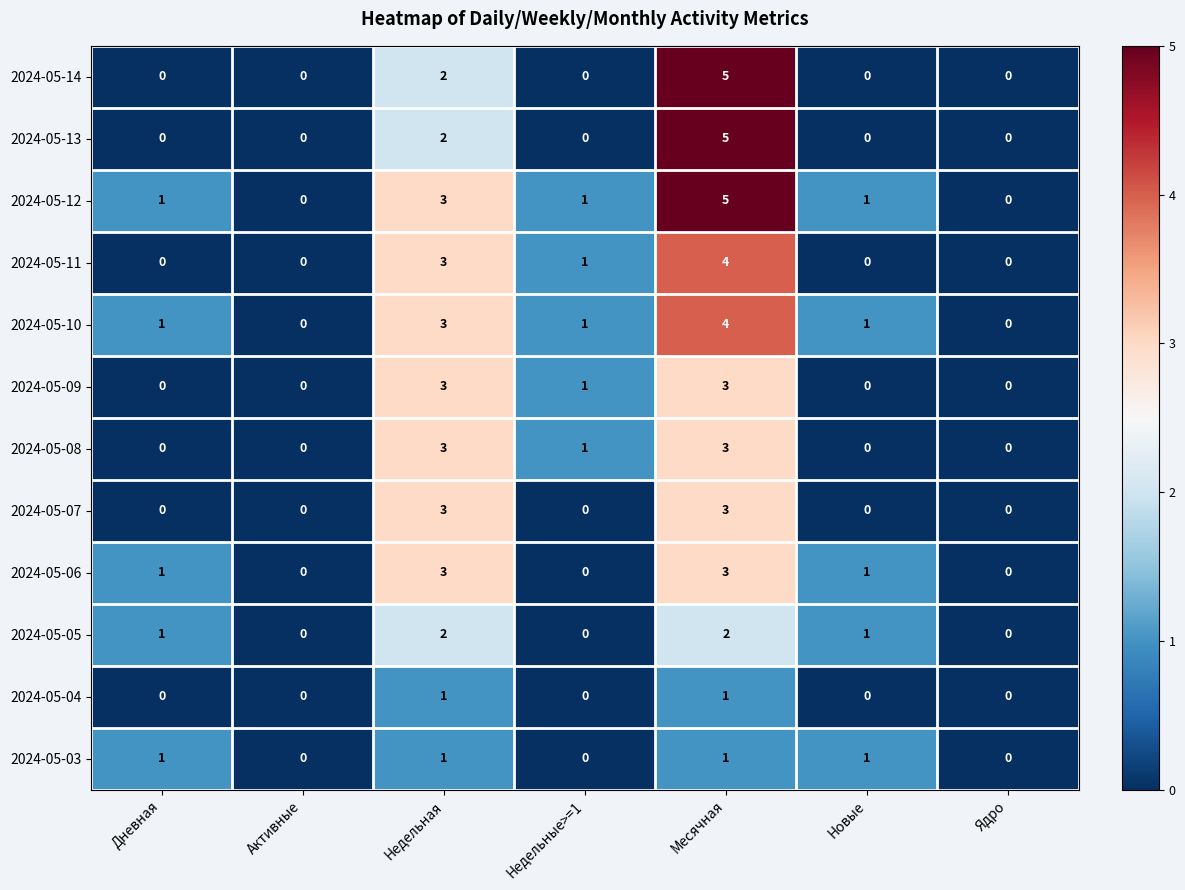

What is the spread (max minus min) of values at Месячная?

4